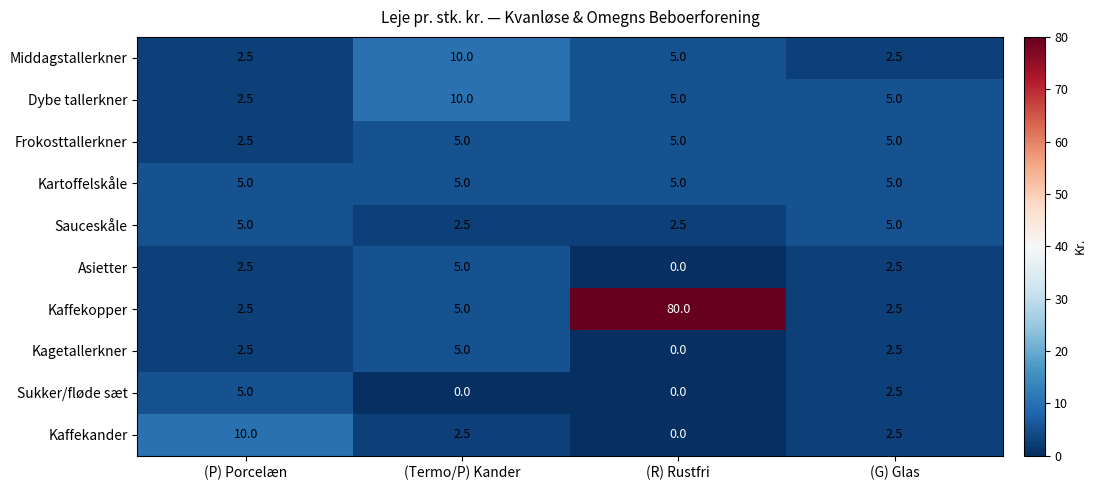

The Kaffekopper series shows 37.4 at (R) Rustfri. True or false?

False